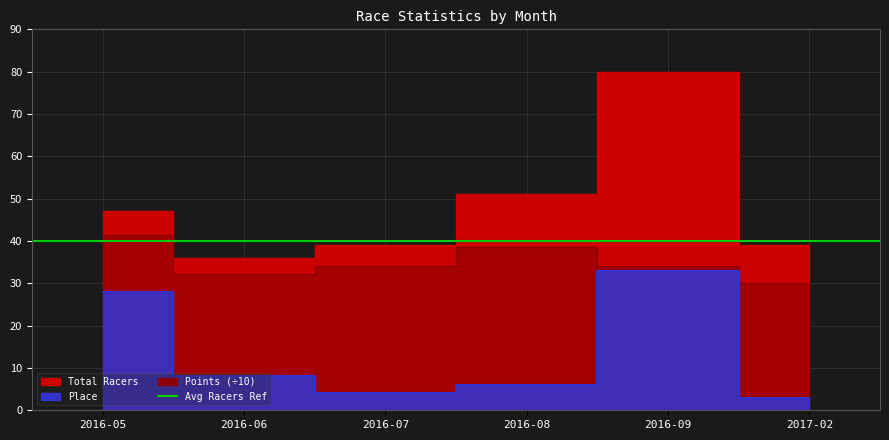

Which series changed the most between 2016-08 and 2017-02?

Total Racers